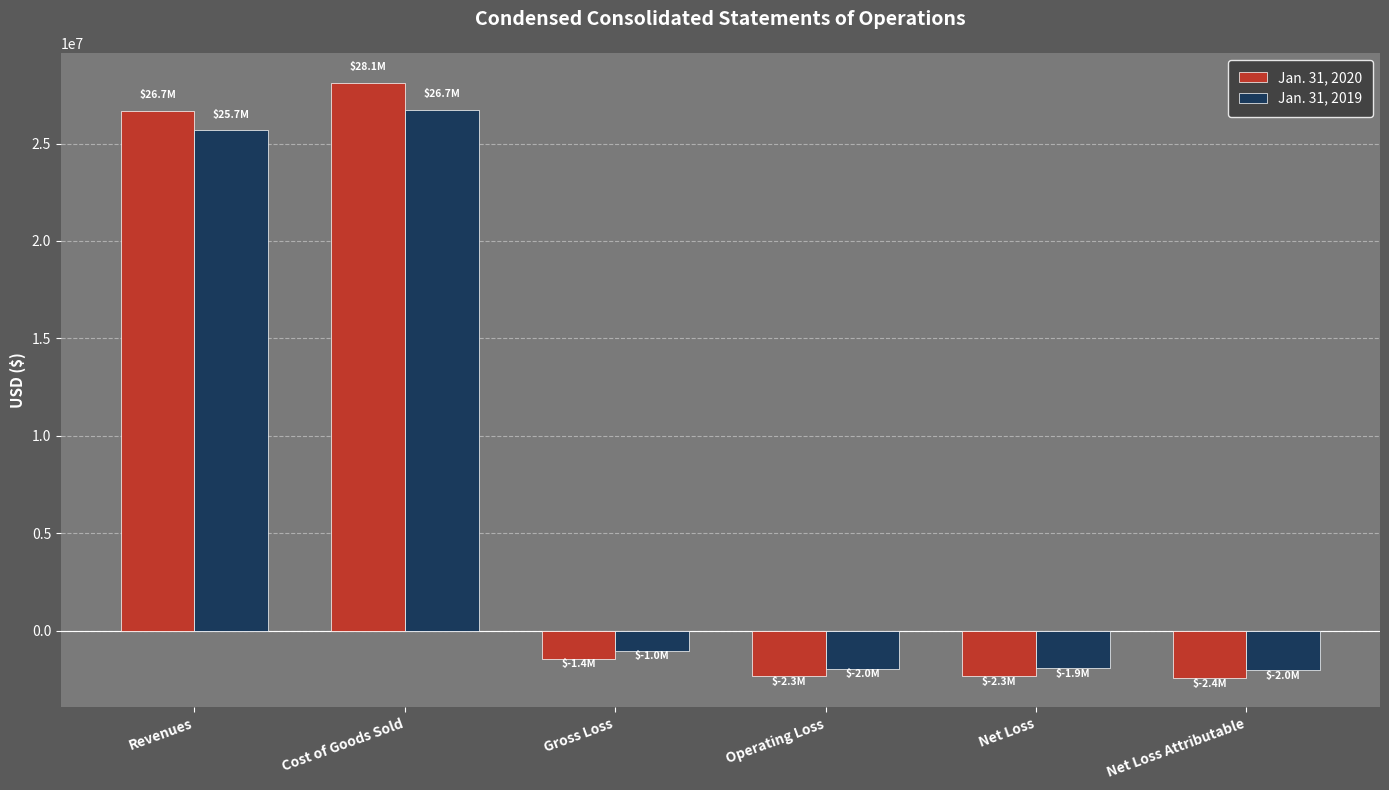

How many groups of bars are there?

6